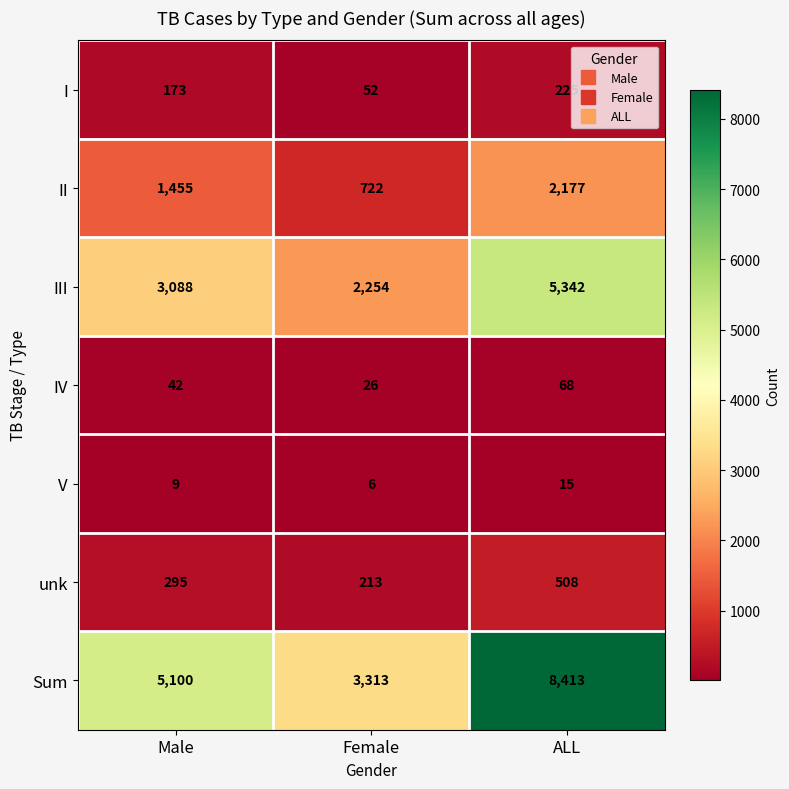

What is the difference between the maximum and second lowest values in the I series?

52